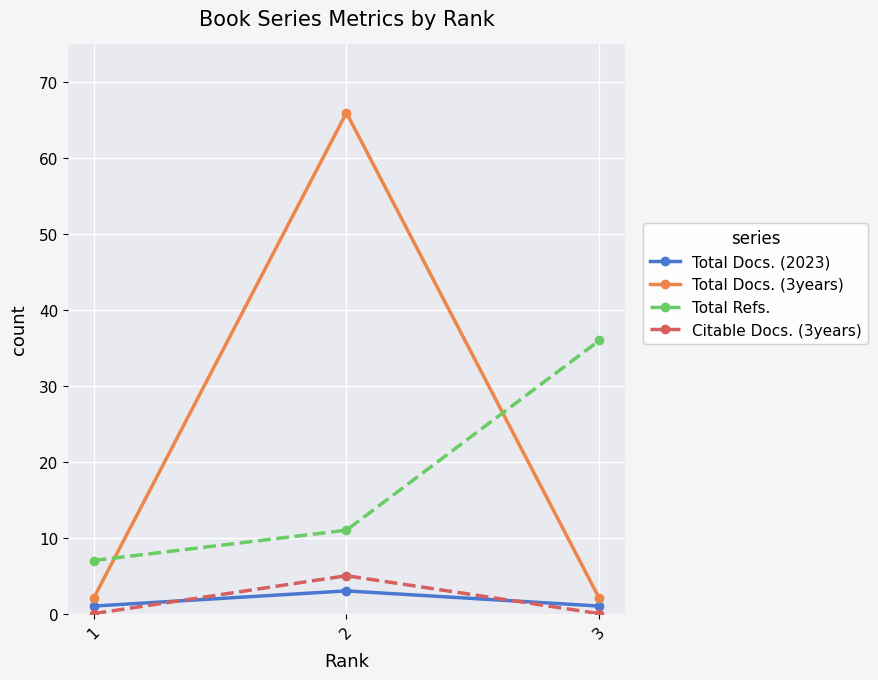

What are all the series names shown in the legend?

Total Docs. (2023), Total Docs. (3years), Total Refs., Citable Docs. (3years)